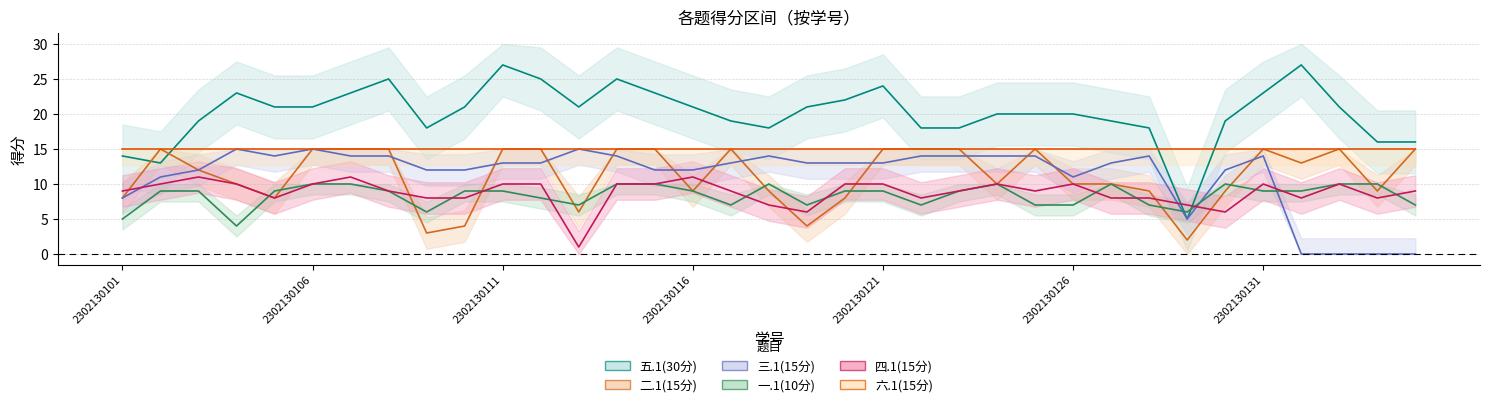

True or false: 一.1(10分) and 四.1(15分) intersect in this chart.

True